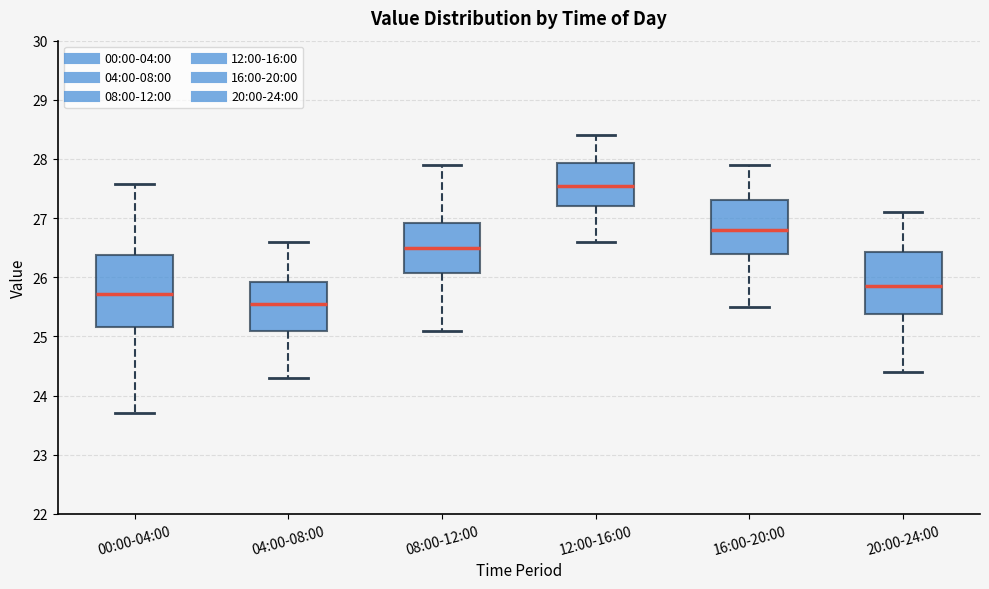

Which box has the highest median line?

12:00-16:00